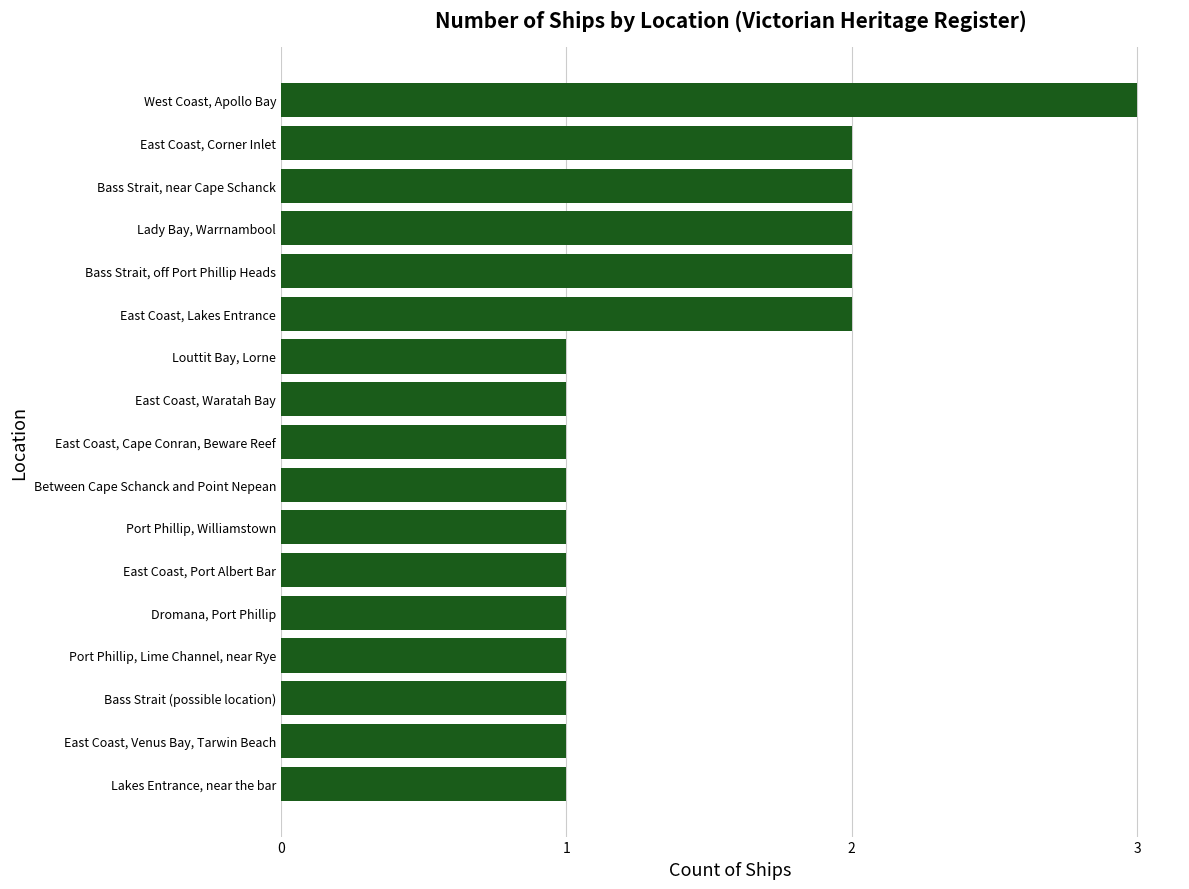

The chart shows a value of 3 at Lady Bay, Warrnambool. True or false?

False